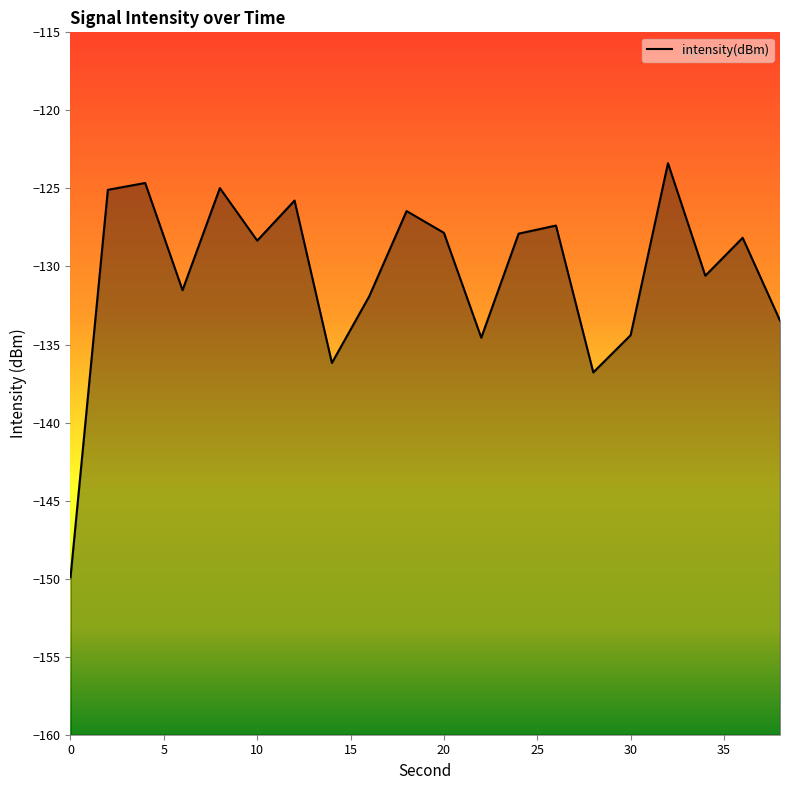

At which category does the chart reach its peak across all series?

32